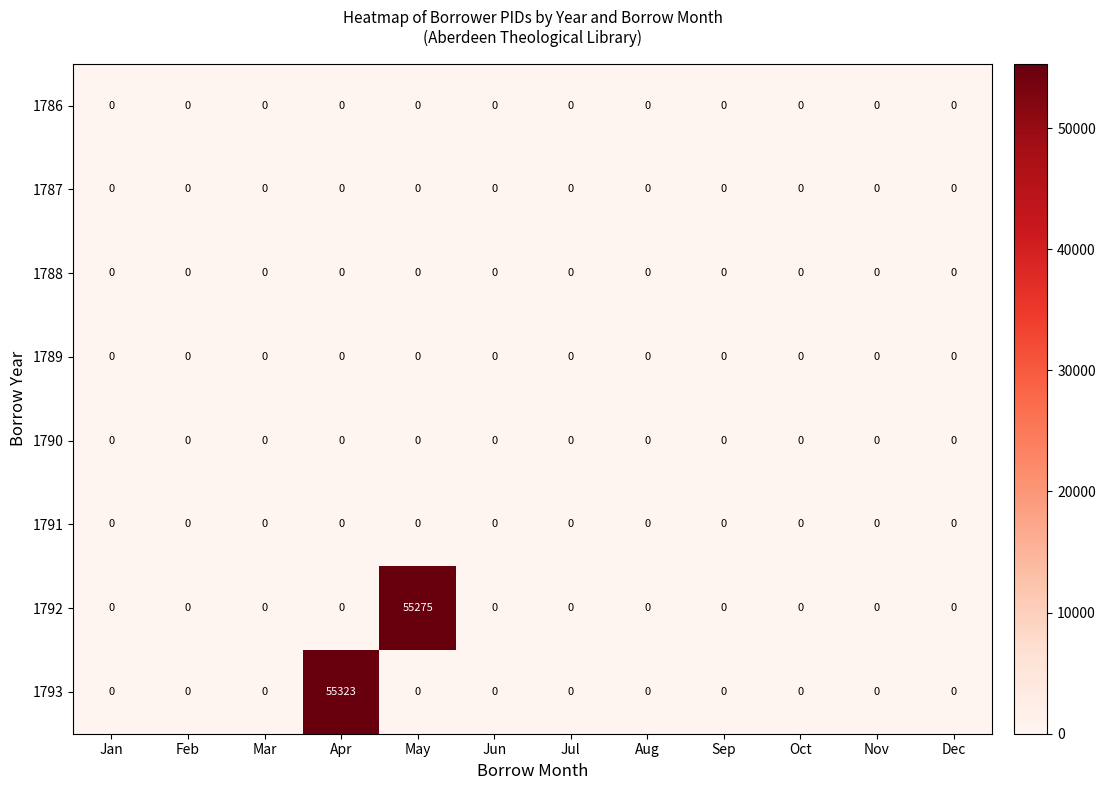

The value of 1787 at Feb is 0. True or false?

True